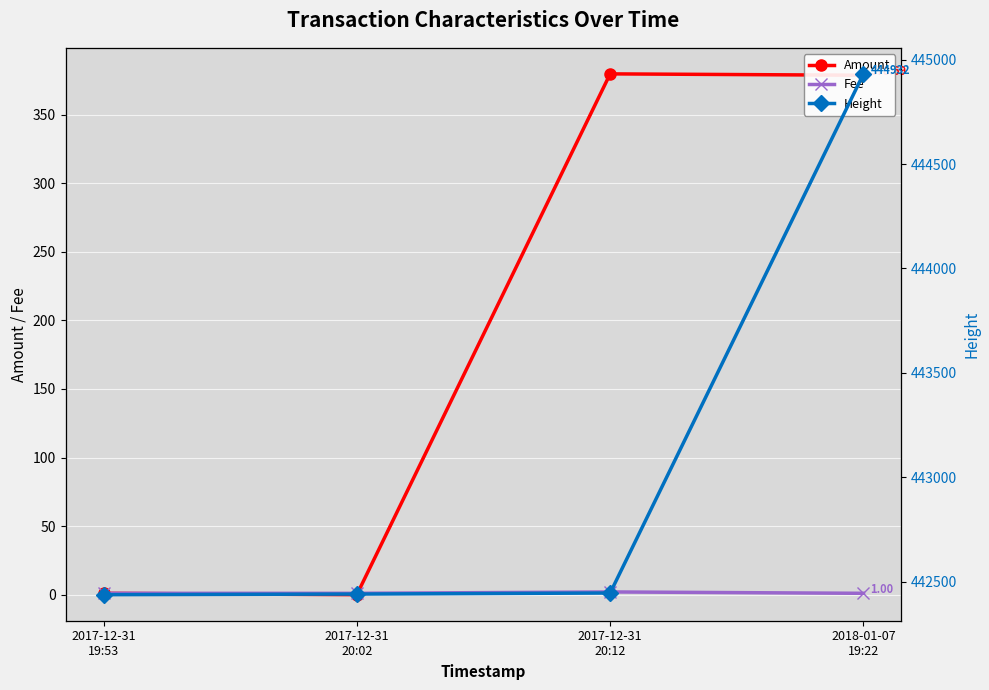

The value of Height at 2017-12-31
20:12 is 291242.1. True or false?

False